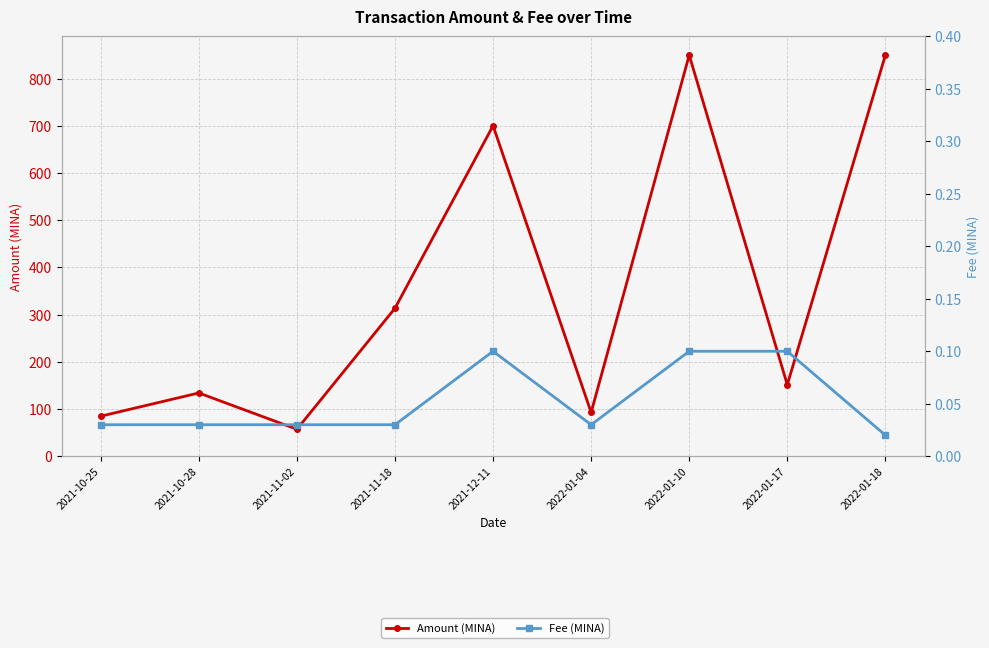

Reading left to right, transcribe all the data shown in this chart.

Amount (MINA): 84.8	134.0	57.0	313.5	700.2	92.7	849.7	151.4	849.7
Fee (MINA): 0.0	0.0	0.0	0.0	0.1	0.0	0.1	0.1	0.0